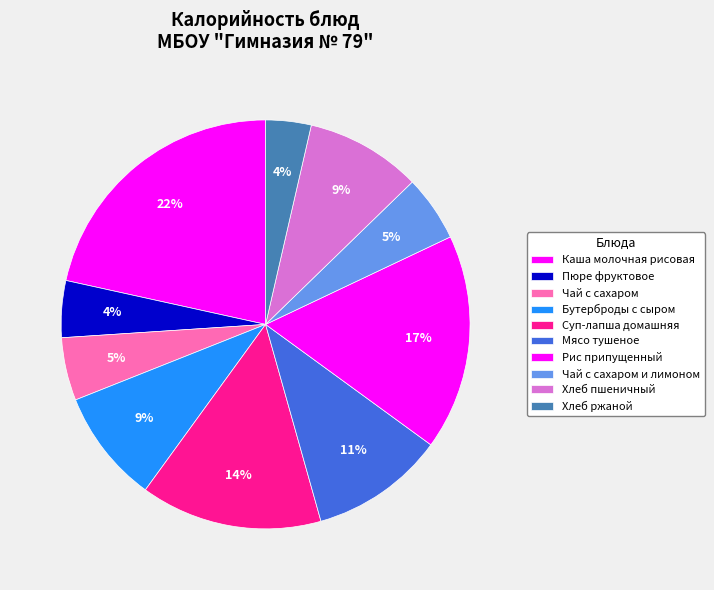

Is it true that Хлеб ржаной is 4% of the pie?

True